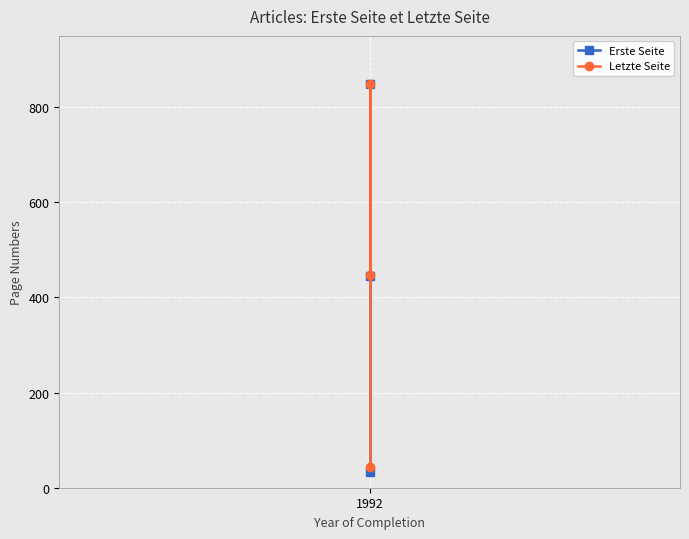

Reading right to left, list all the values displayed in this chart.

Erste Seite: 446	848	34
Letzte Seite: 448	848	43